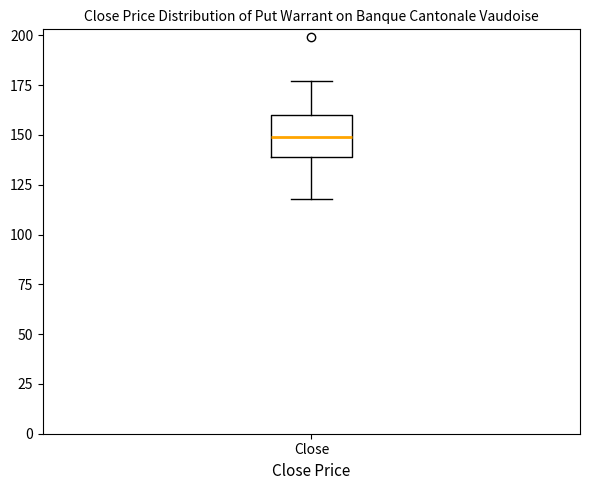

Read this box plot against the y-axis: the position of the median line, the range covered by the box, and the ends of both whiskers. The values are not printed on the chart, so give them approximately, as read against the axis.

median 150, box 140 to 160, whiskers 120 to 175